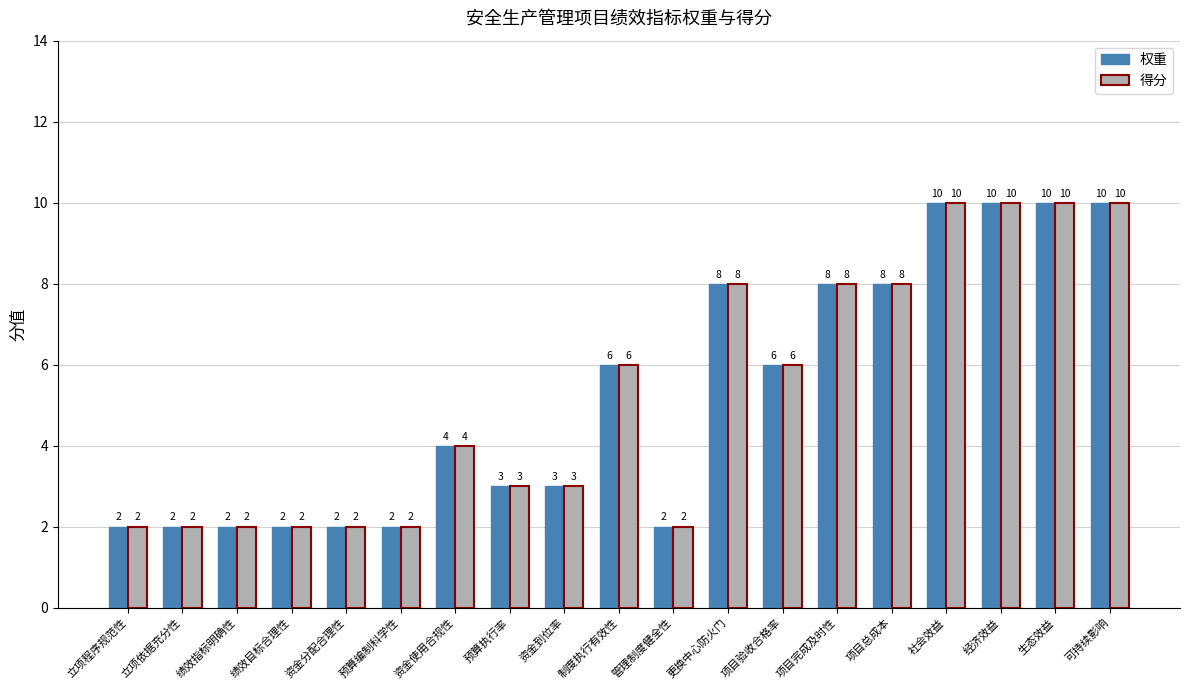

What is the total value across all series at 更换中心防火门?

16